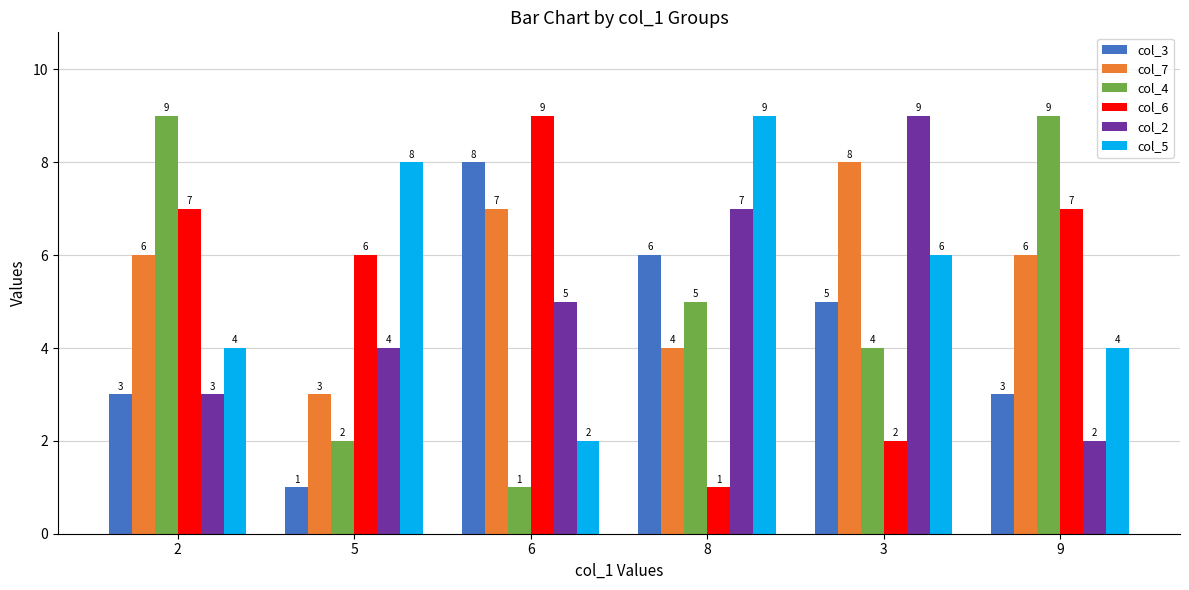

What is the difference between the highest and lowest values at 3?

7